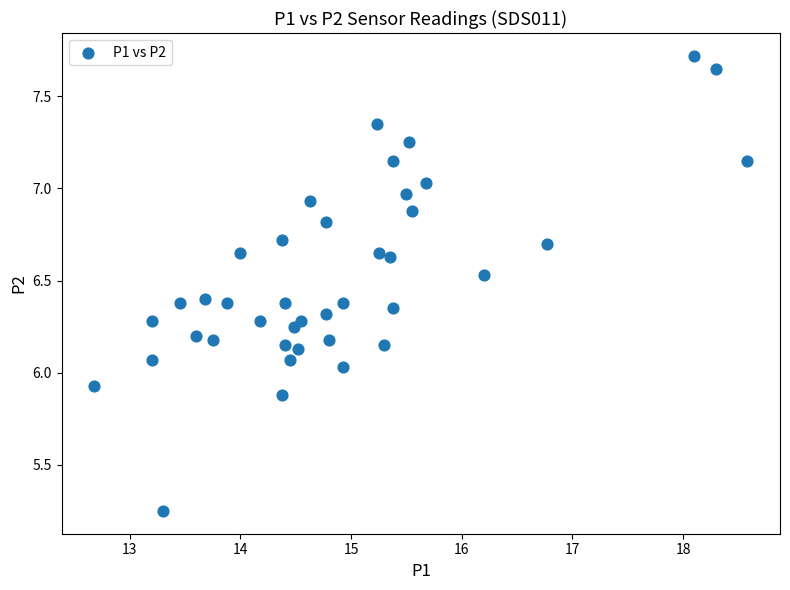

What is the range of Y values (max minus min)?

2.5